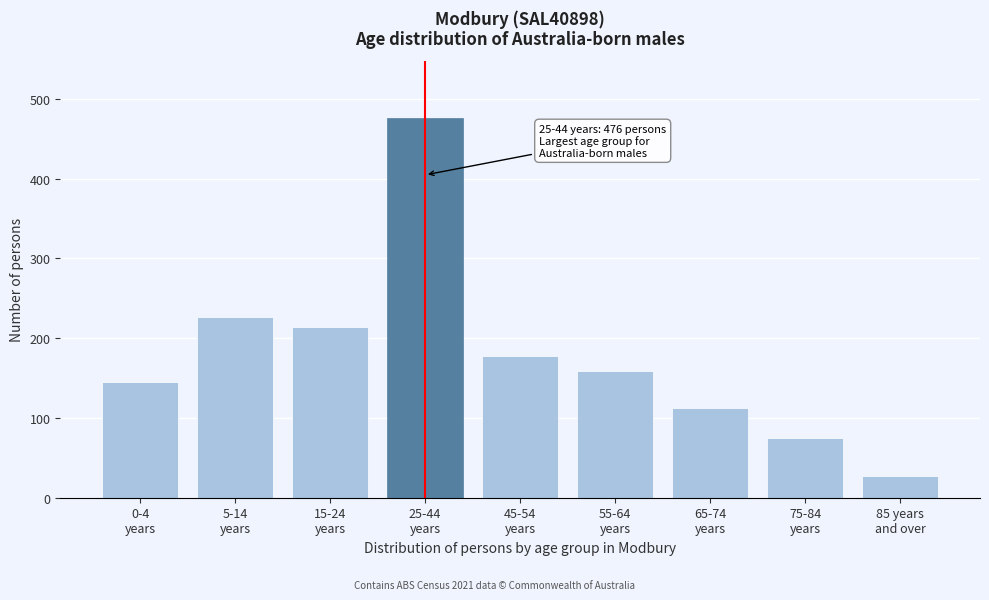

Reading left to right, transcribe all the data shown in this chart.

145	227	214	476	178	159	112	75	27